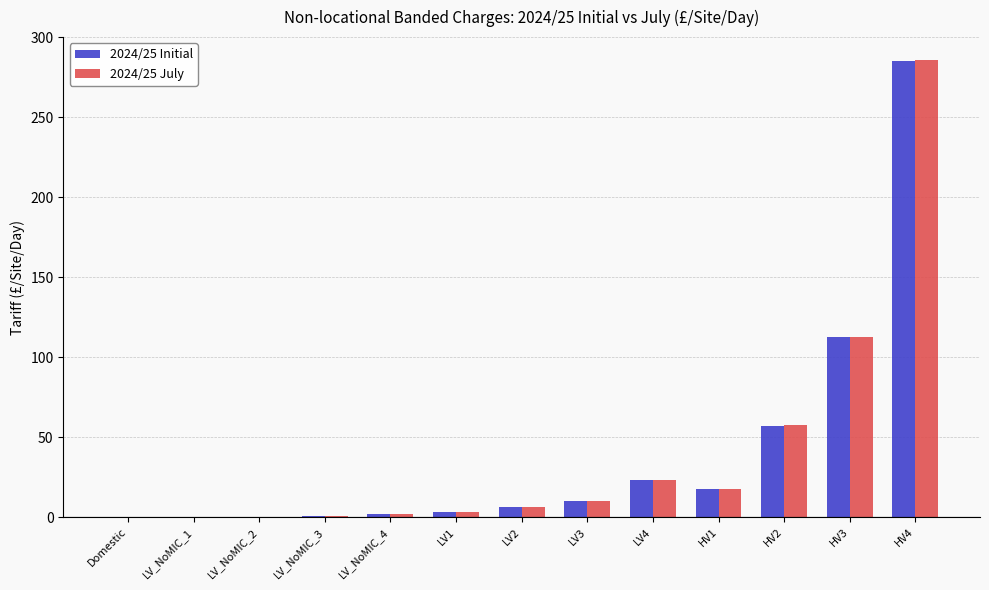

Between LV2 and HV4, which series saw the biggest shift?

2024/25 July